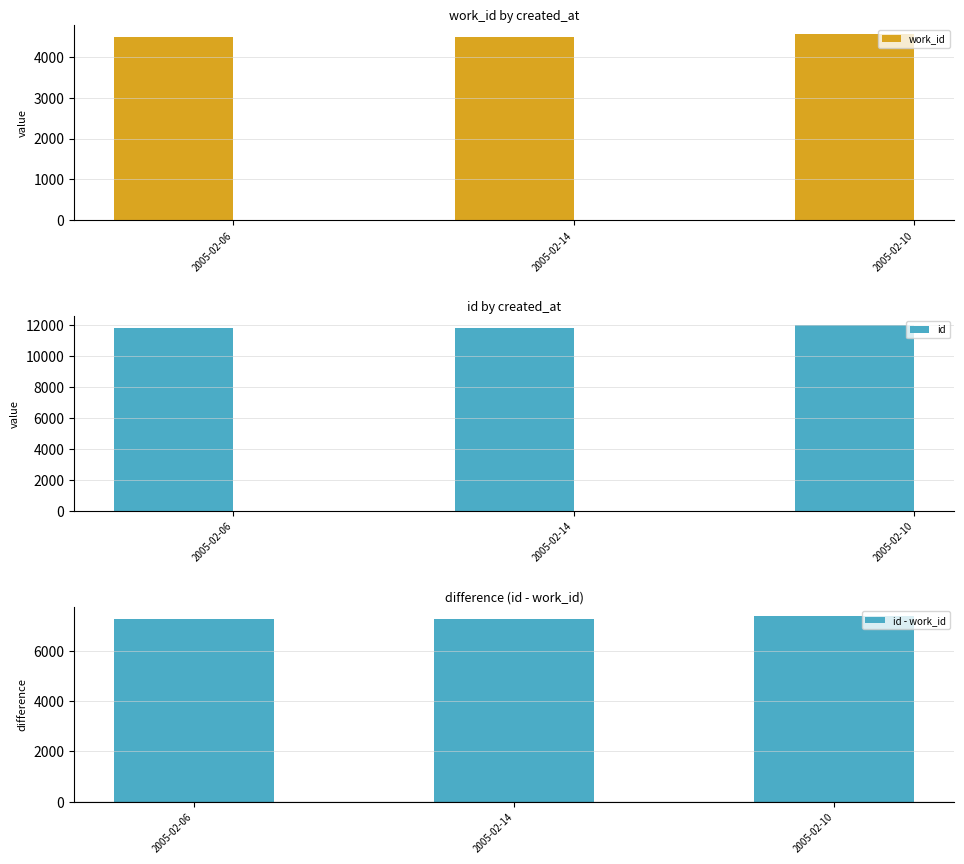

Reading left to right, list all the values displayed in this chart.

work_id: 2005-02-06=4484	2005-02-14=4486	2005-02-10=4552
id: 2005-02-06=11784	2005-02-14=11788	2005-02-10=11966
id - work_id: 2005-02-06=7300	2005-02-14=7302	2005-02-10=7414